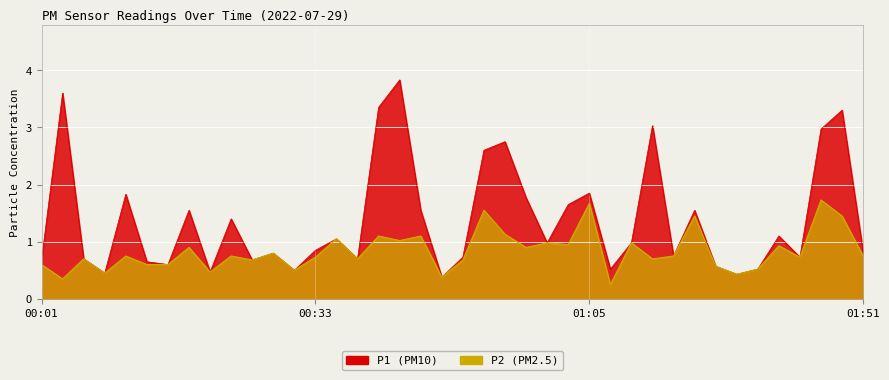

At 00:14, list the series in order from largest to smallest.

P1, P2